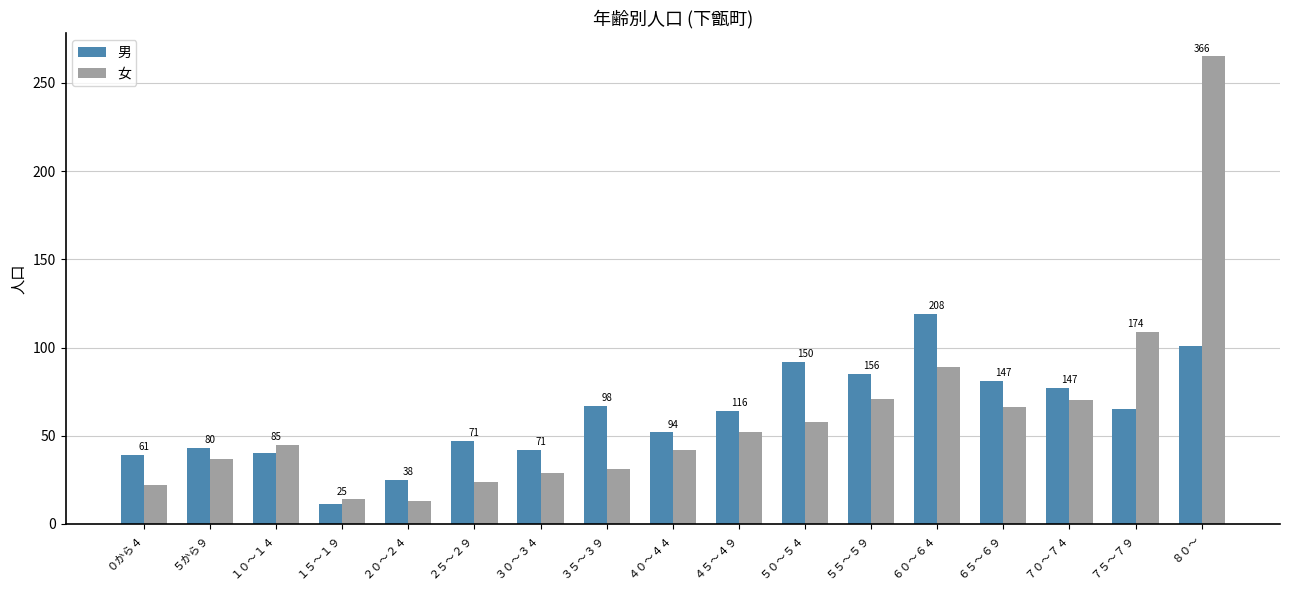

What is the difference between the maximum and second lowest values in the 女 series?

251